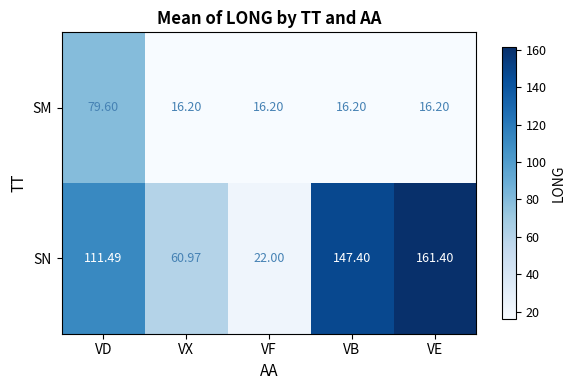

How many categories are shown in the chart?

5